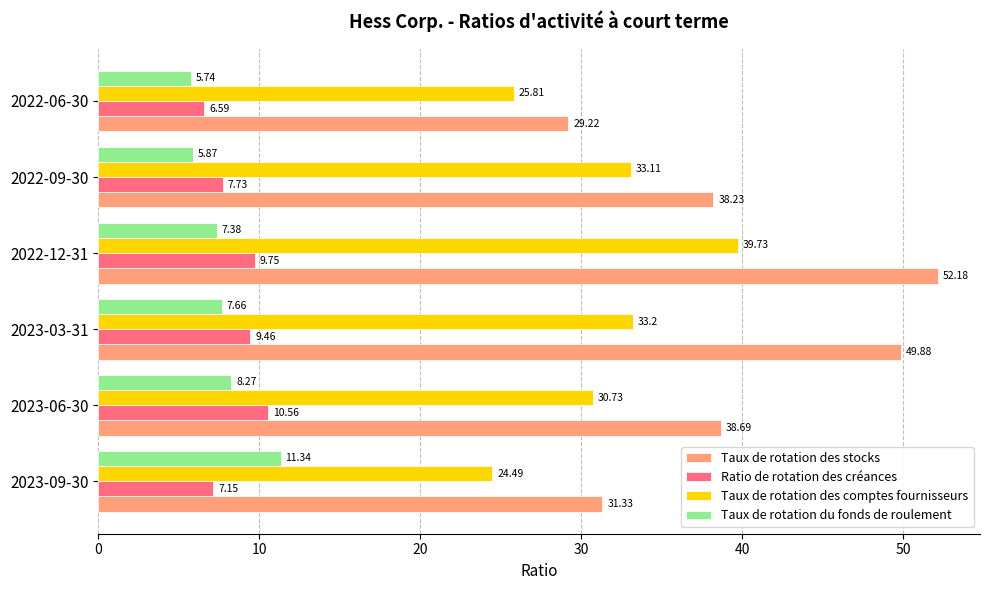

What is the difference between the maximum and minimum values in the Taux de rotation des comptes fournisseurs series?

15.2